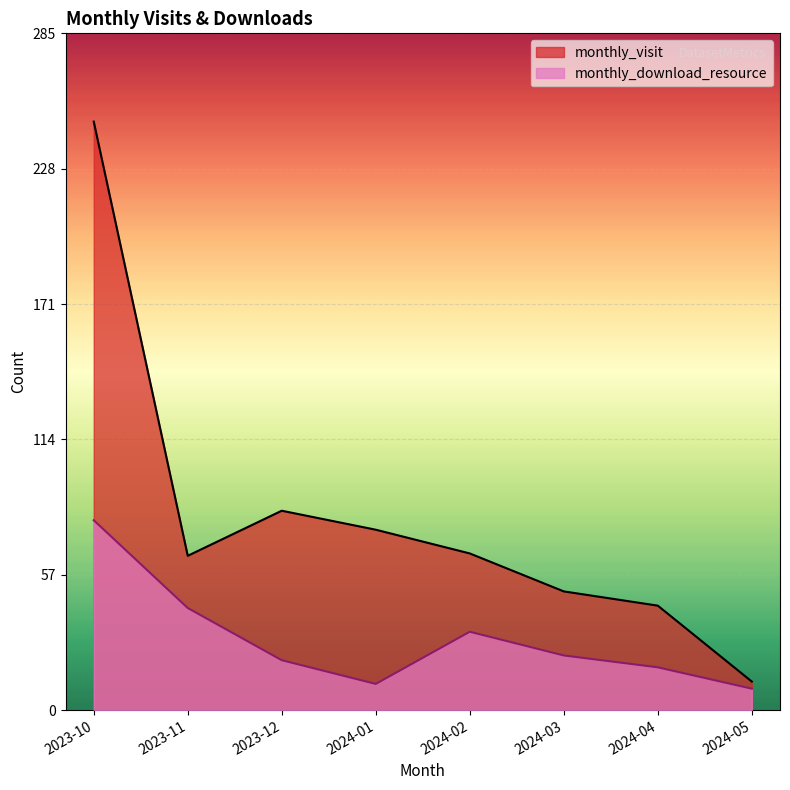

What is the label of the 1st point from the left?

2023-10